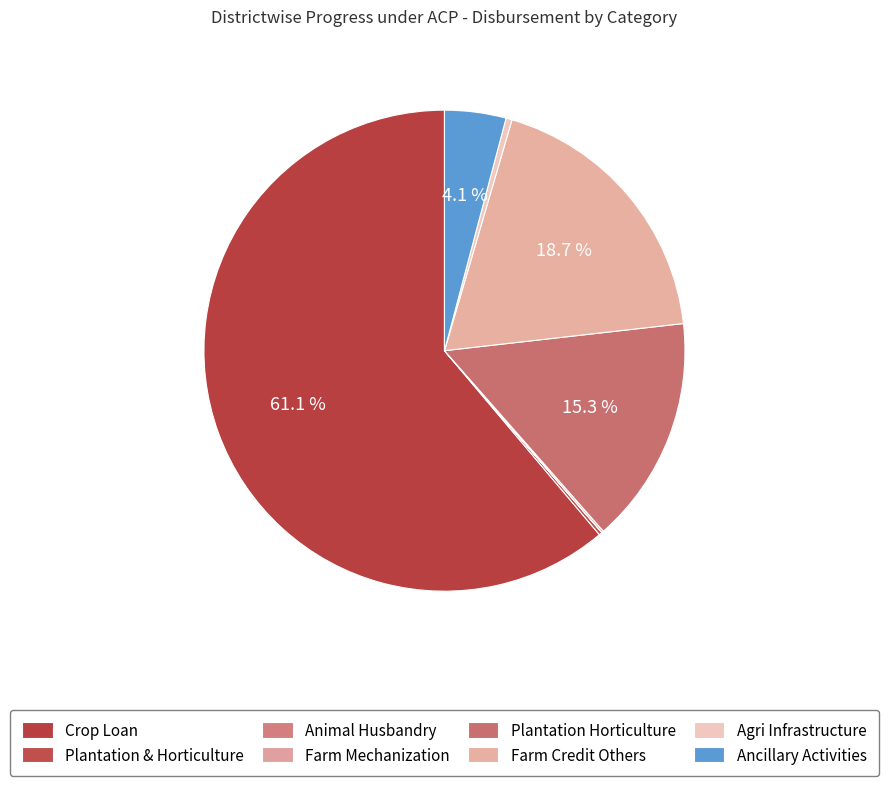

The Animal Husbandry slice represents 0% of the pie. True or false?

True